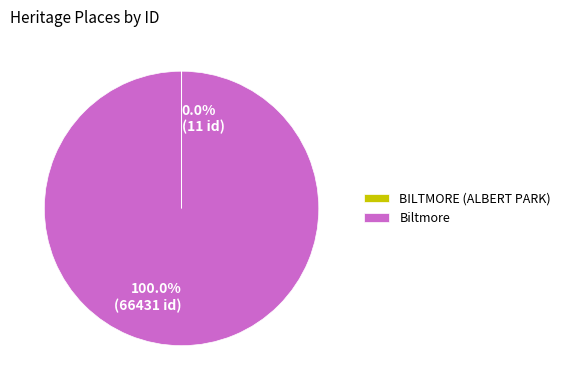

What is the largest slice in the pie chart?

Biltmore